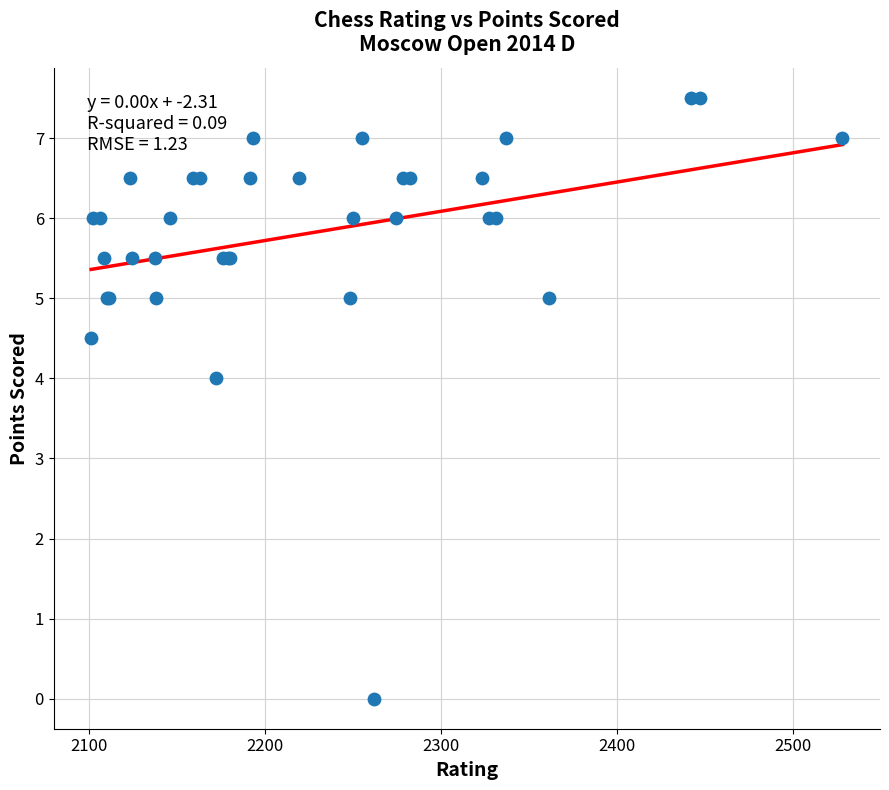

What Y value in the scatter plot is closest to 3?

4.0